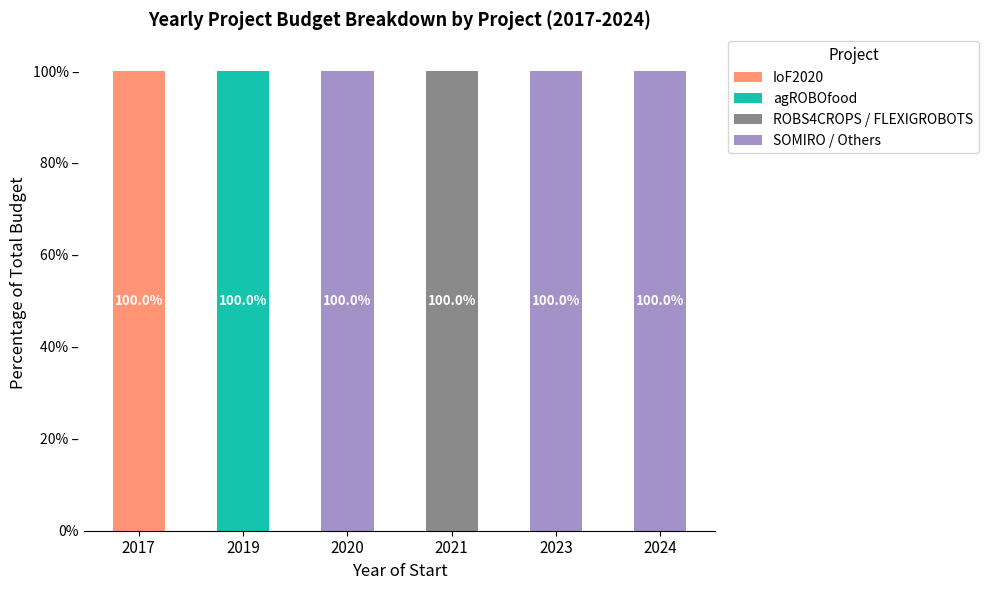

What are all the series names shown in the legend?

IoF2020, agROBOfood, ROBS4CROPS / FLEXIGROBOTS, SOMIRO / Others